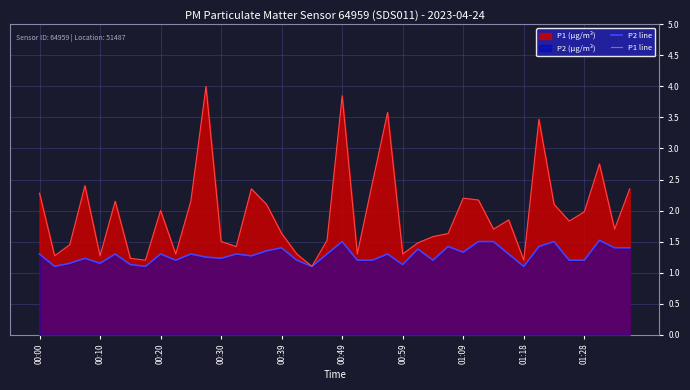

What is the difference between the second highest and minimum values in the P1 line series?

2.8